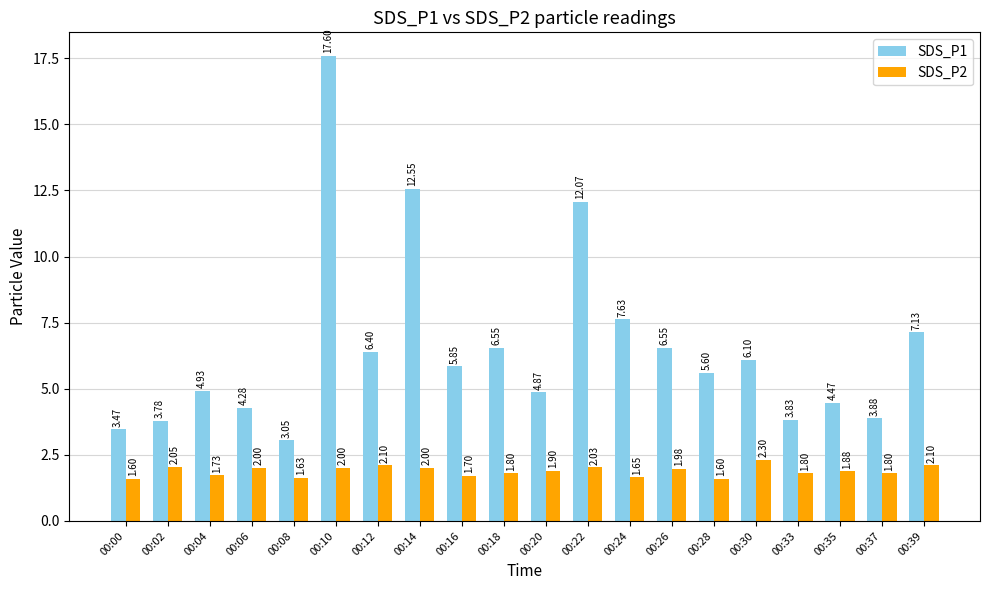

Rank the series by their maximum value, from lowest to highest.

SDS_P2, SDS_P1